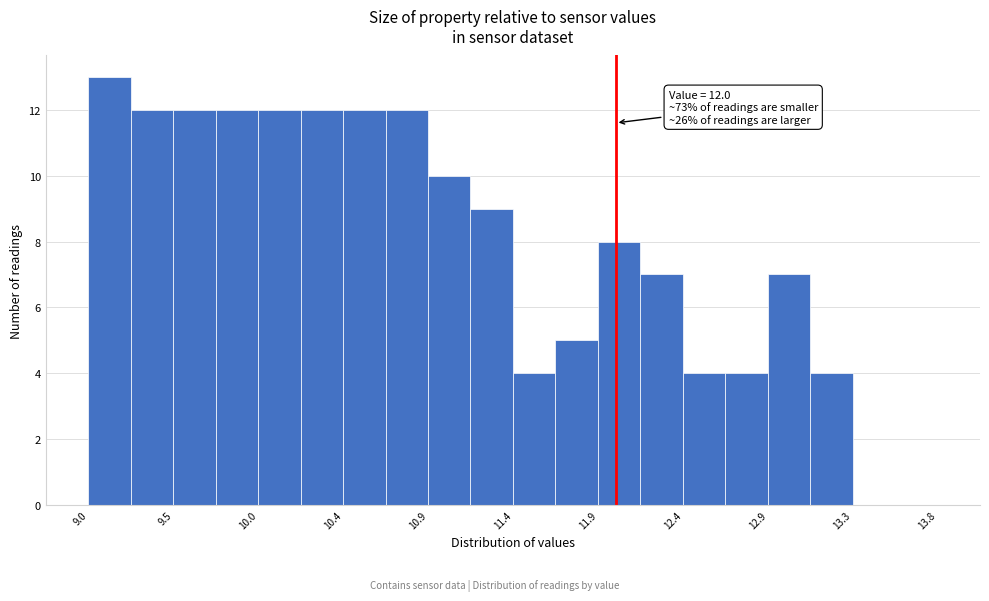

Which range on the x-axis has the tallest bar?

9.00 to 9.25